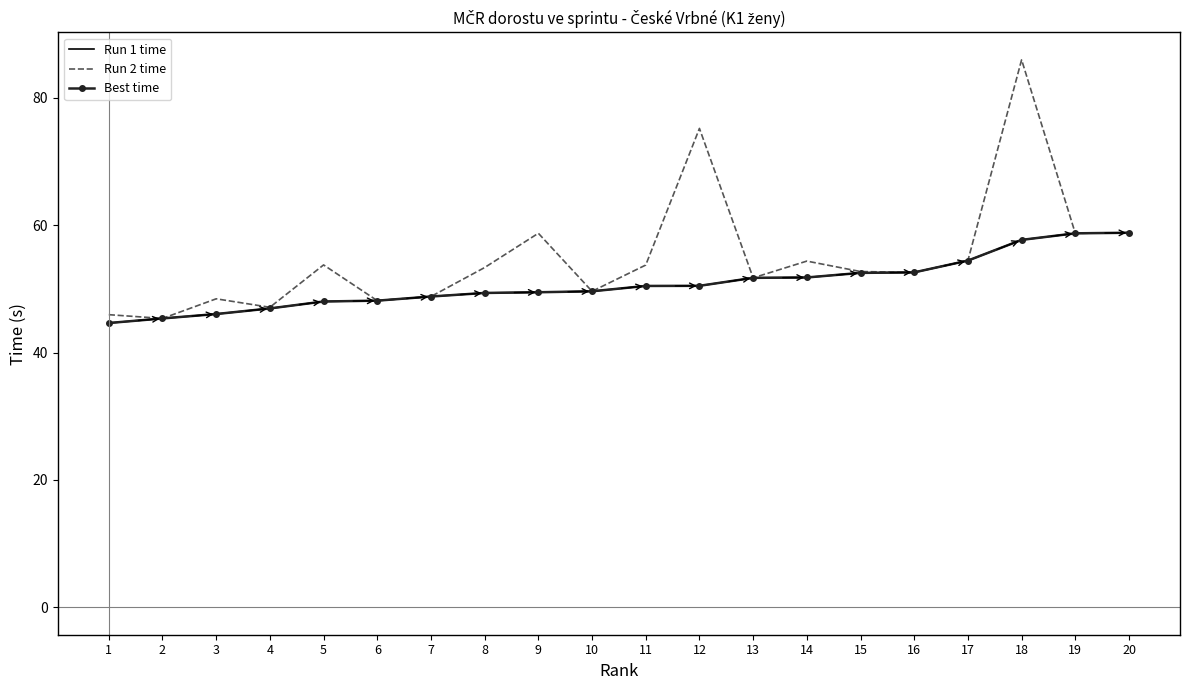

Which has a higher value, 20 or 11?

20